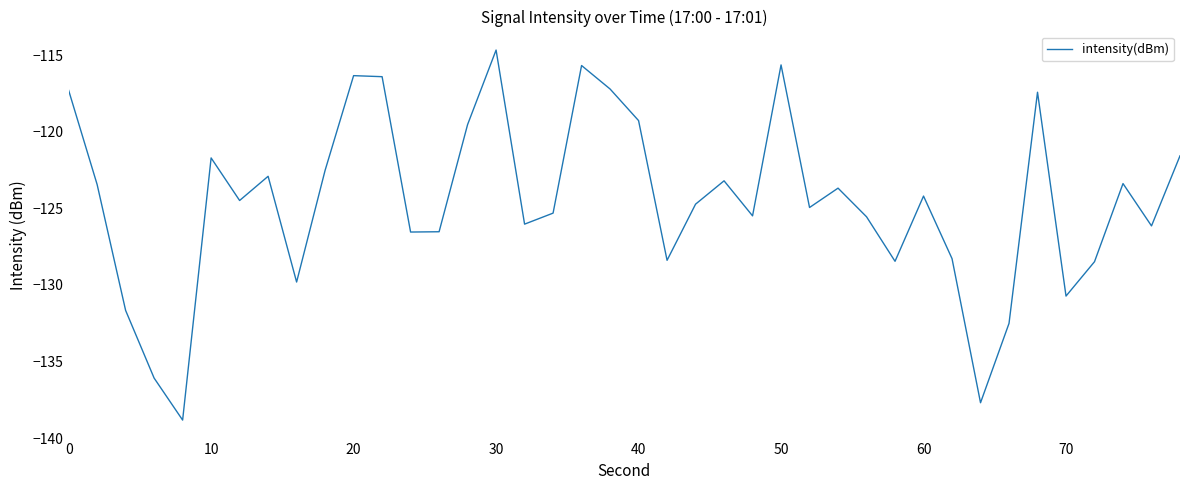

What is the maximum value shown in the chart?

-114.7